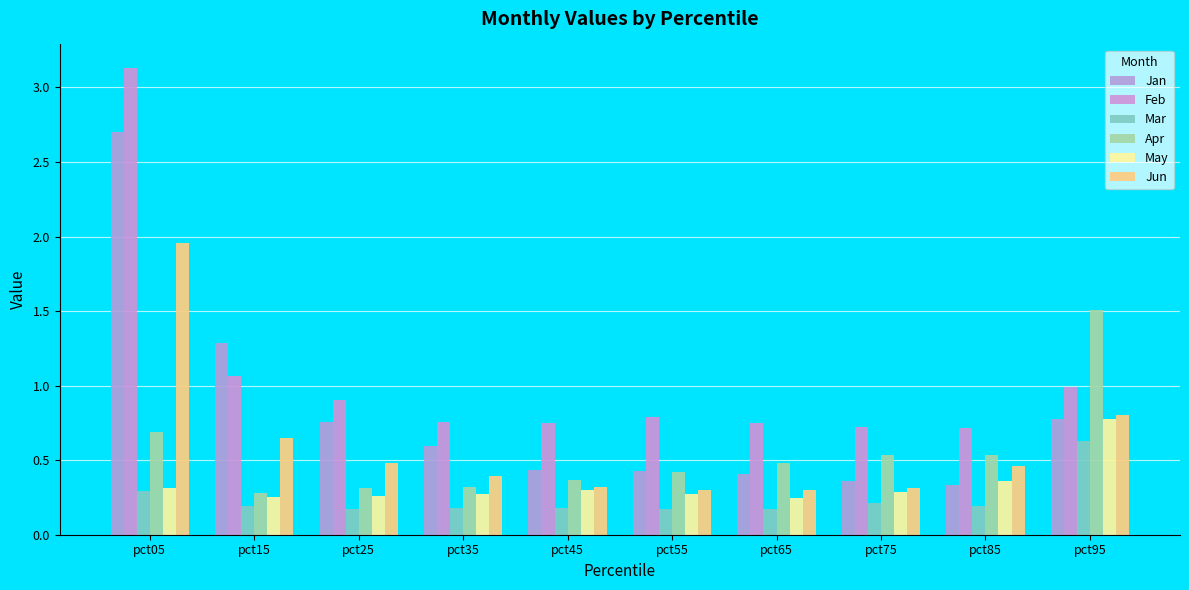

Rank the categories by Mar value from highest to lowest.

pct95, pct05, pct75, pct85, pct15, pct35, pct45, pct65, pct55, pct25